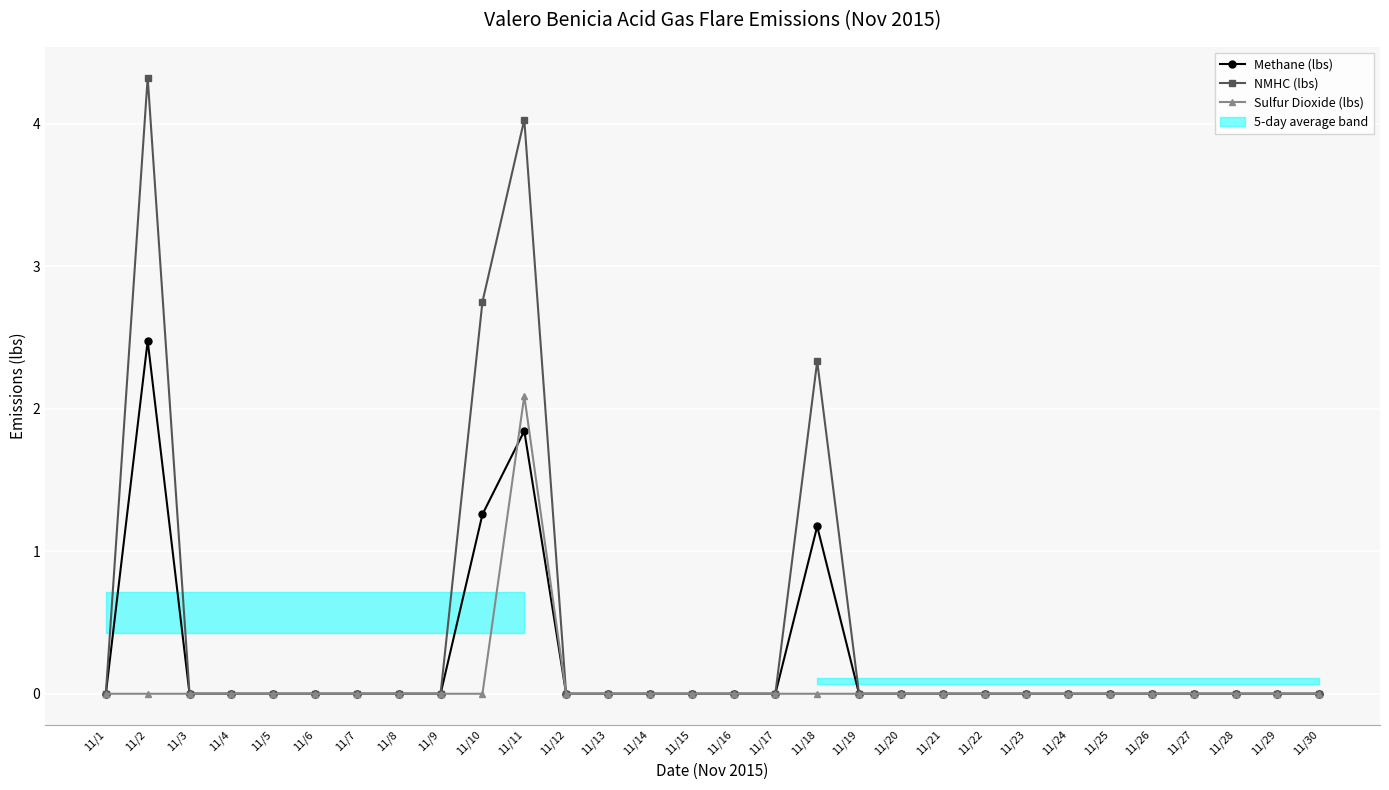

Which has a higher value, 11/2 or 11/7?

11/2